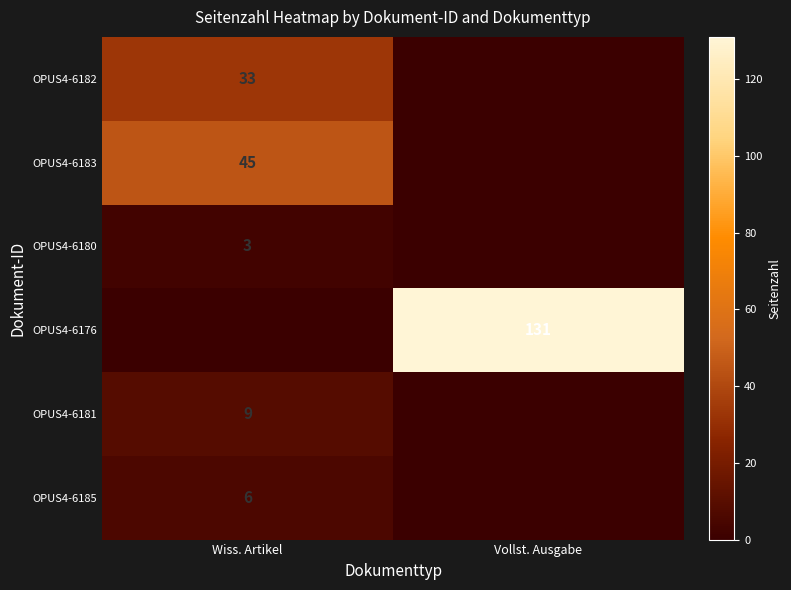

True or false: OPUS4-6176 has a value of 131 at Vollst. Ausgabe.

True